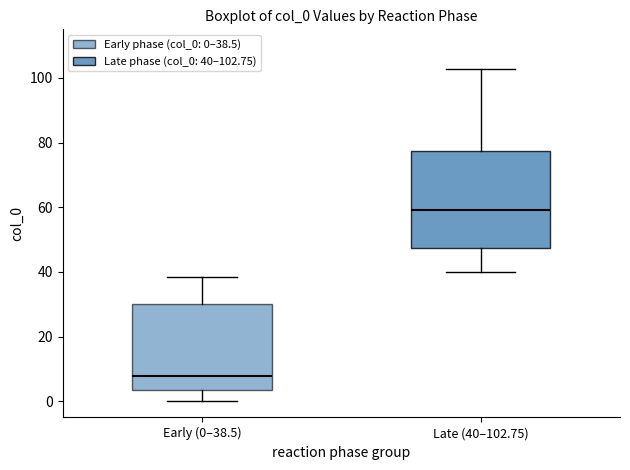

Reading left to right, read every box against the y-axis: the position of its median line, the range the box covers, and the ends of its whiskers. The values are not printed on the chart, so give them approximately, as read against the axis.

Early (0–38.5): median 8, box 4 to 30, whiskers 0 to 38
Late (40–102.75): median 60, box 48 to 78, whiskers 40 to 102